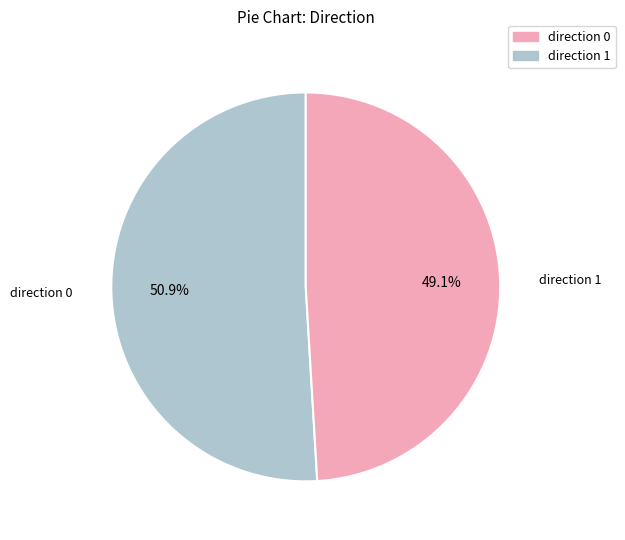

True or false: direction 0 accounts for 45% of the total.

False